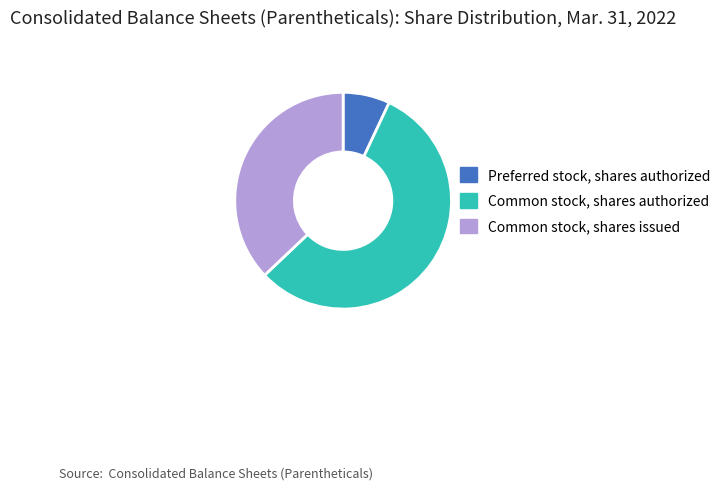

Which slice represents more than half of the pie?

Common stock, shares authorized